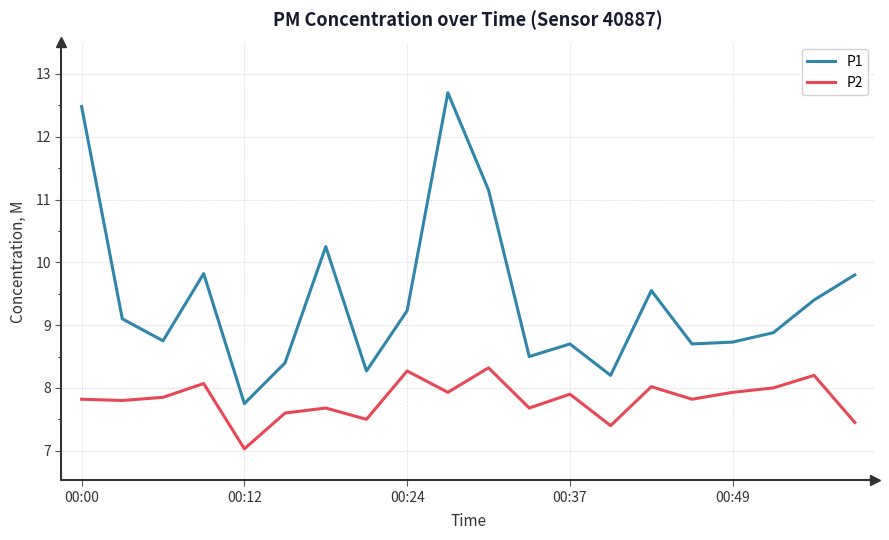

Which series has the largest total across all categories?

P1